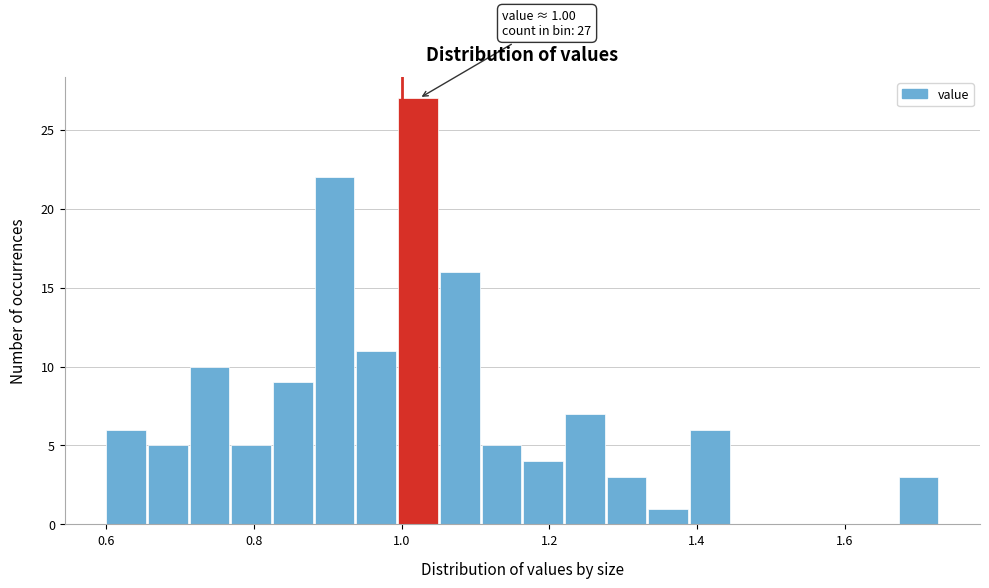

Around what value on the x-axis is the tallest bar? Give the approximate position of its centre, as read against the axis.

1.02